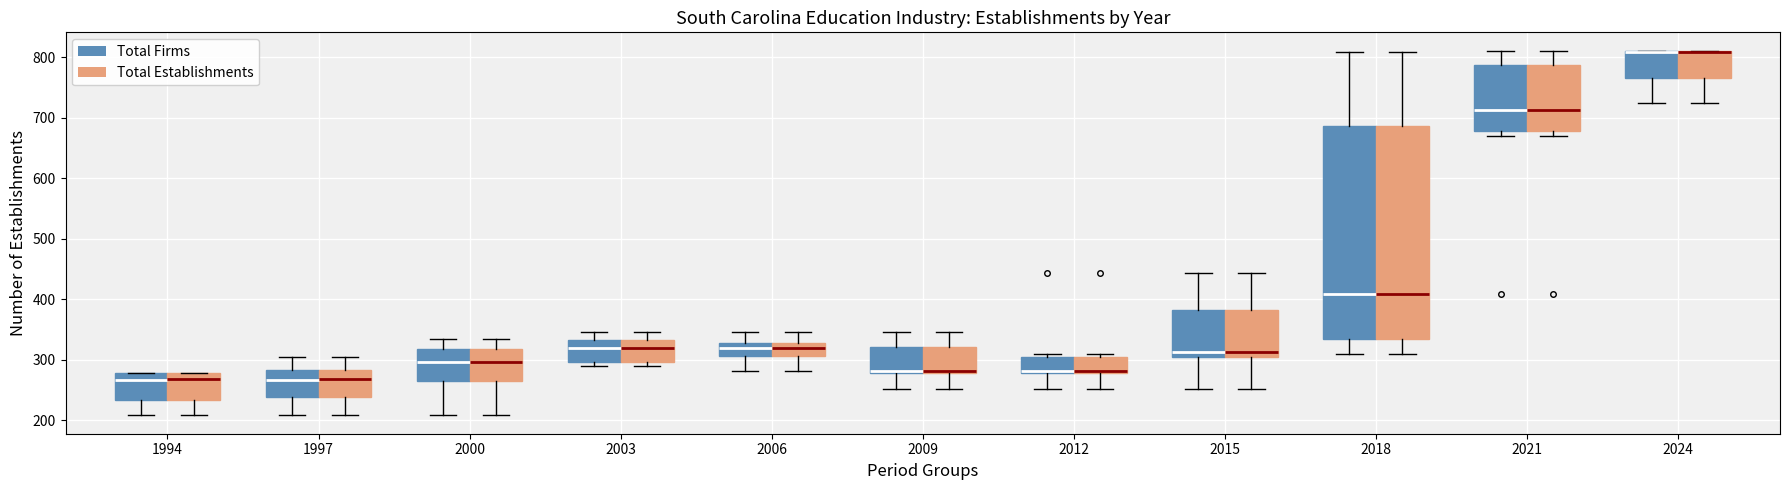

Reading left to right, transcribe this box plot: for each box, give where its median line is, the range the box spans, and where its two whiskers end, as read against the y-axis. The values are not printed on the chart, so give them approximately, as read against the axis.

1994 (Total Firms): median 270, box 230 to 280, whiskers 210 to 280
1994 (Total Establishments): median 270, box 230 to 280, whiskers 210 to 280
1997 (Total Firms): median 270, box 240 to 280, whiskers 210 to 310
1997 (Total Establishments): median 270, box 240 to 280, whiskers 210 to 310
2000 (Total Firms): median 300, box 270 to 320, whiskers 210 to 330
2000 (Total Establishments): median 300, box 270 to 320, whiskers 210 to 330
2003 (Total Firms): median 320, box 300 to 330, whiskers 290 to 350
2003 (Total Establishments): median 320, box 300 to 330, whiskers 290 to 350
2006 (Total Firms): median 320, box 310 to 330, whiskers 280 to 350
2006 (Total Establishments): median 320, box 310 to 330, whiskers 280 to 350
2009 (Total Firms): median 280, box 280 to 320, whiskers 250 to 350
2009 (Total Establishments): median 280, box 280 to 320, whiskers 250 to 350
2012 (Total Firms): median 280, box 280 to 300, whiskers 250 to 310
2012 (Total Establishments): median 280, box 280 to 300, whiskers 250 to 310
2015 (Total Firms): median 310, box 300 to 380, whiskers 250 to 440
2015 (Total Establishments): median 310, box 300 to 380, whiskers 250 to 440
2018 (Total Firms): median 410, box 330 to 690, whiskers 310 to 810
2018 (Total Establishments): median 410, box 330 to 690, whiskers 310 to 810
2021 (Total Firms): median 710, box 680 to 790, whiskers 670 to 810
2021 (Total Establishments): median 710, box 680 to 790, whiskers 670 to 810
2024 (Total Firms): median 810 (drawn on the box's upper edge), box 770 to 810, whiskers 720 to 810
2024 (Total Establishments): median 810 (drawn on the box's upper edge), box 770 to 810, whiskers 720 to 810